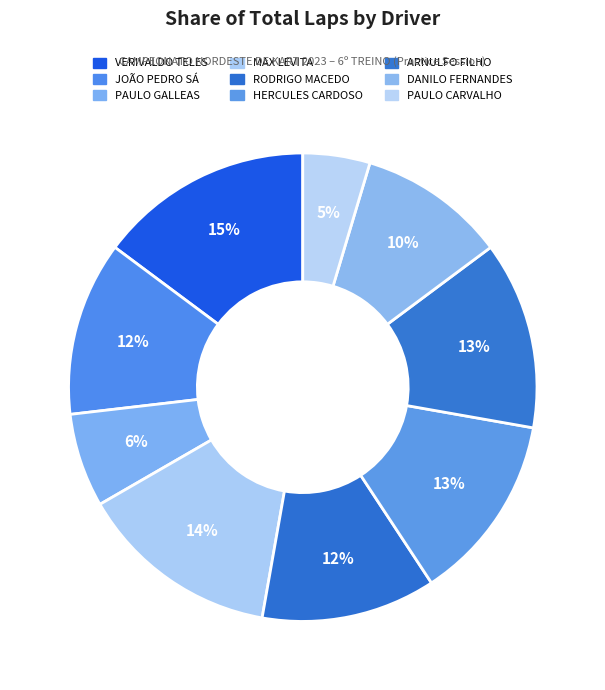

What percentage is the DANILO FERNANDES slice, to the nearest percent?

10%